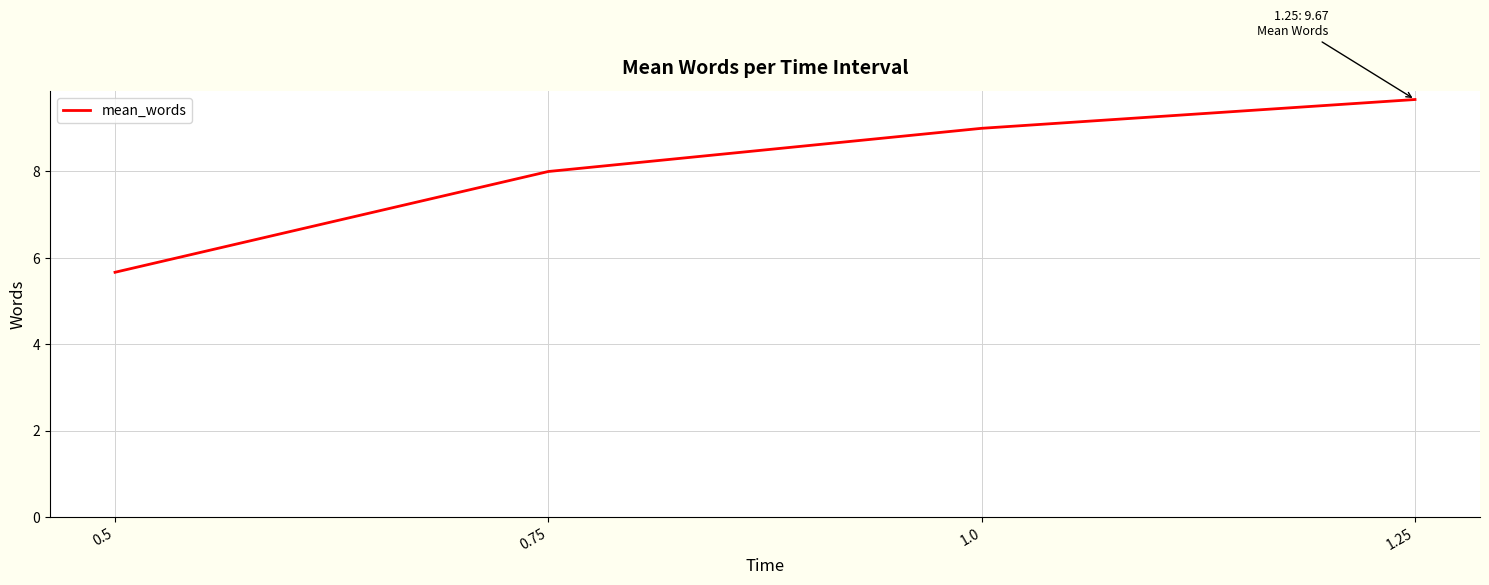

Reading left to right, transcribe all the data shown in this chart.

0.5=5.7	0.75=8.0	1.0=9.0	1.25=9.7